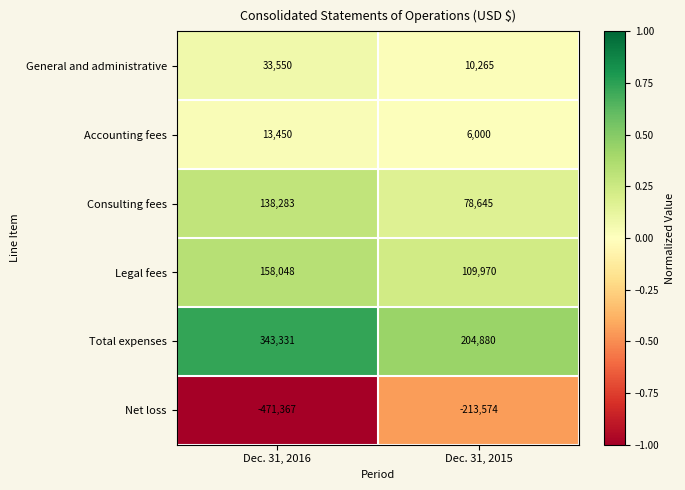

Rank the series by their maximum value, from lowest to highest.

Net loss, Accounting fees, General and administrative, Consulting fees, Legal fees, Total expenses